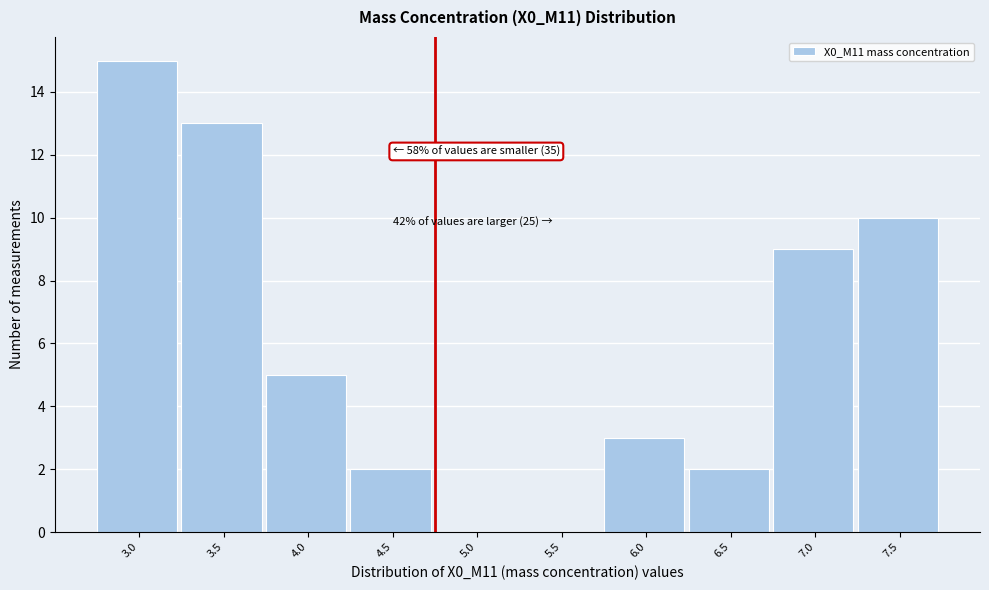

Reading left to right, extract all data points from this chart.

3.0=15	3.5=13	4.0=5	4.5=2	5.0=0	5.5=0	6.0=3	6.5=2	7.0=9	7.5=10